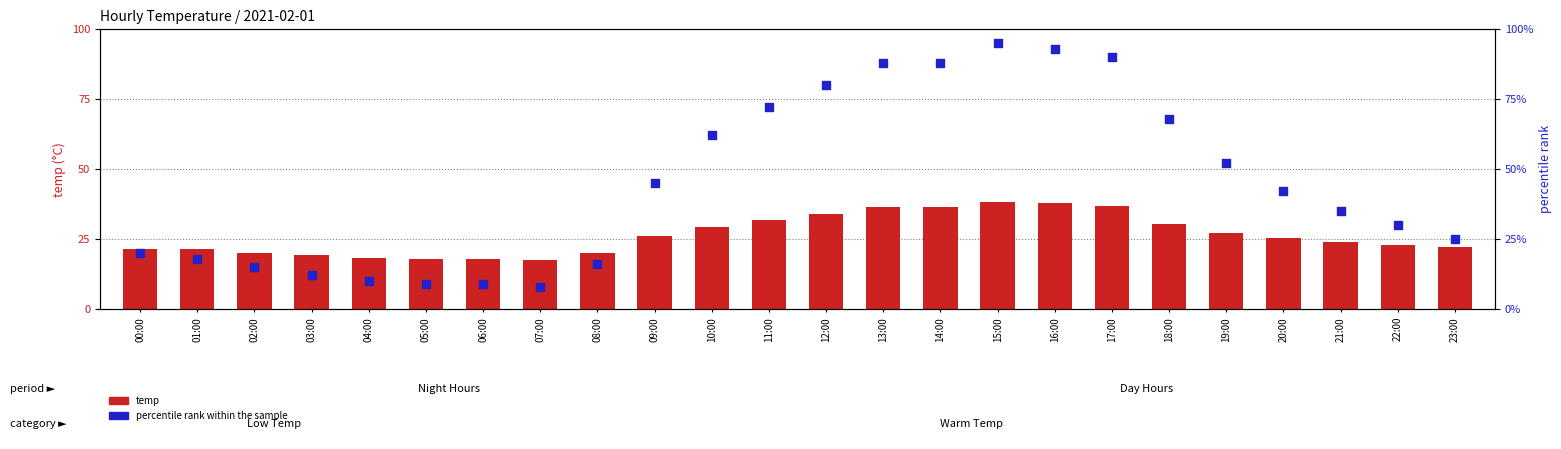

Which series has the widest spread of Y values?

percentile rank within the sample